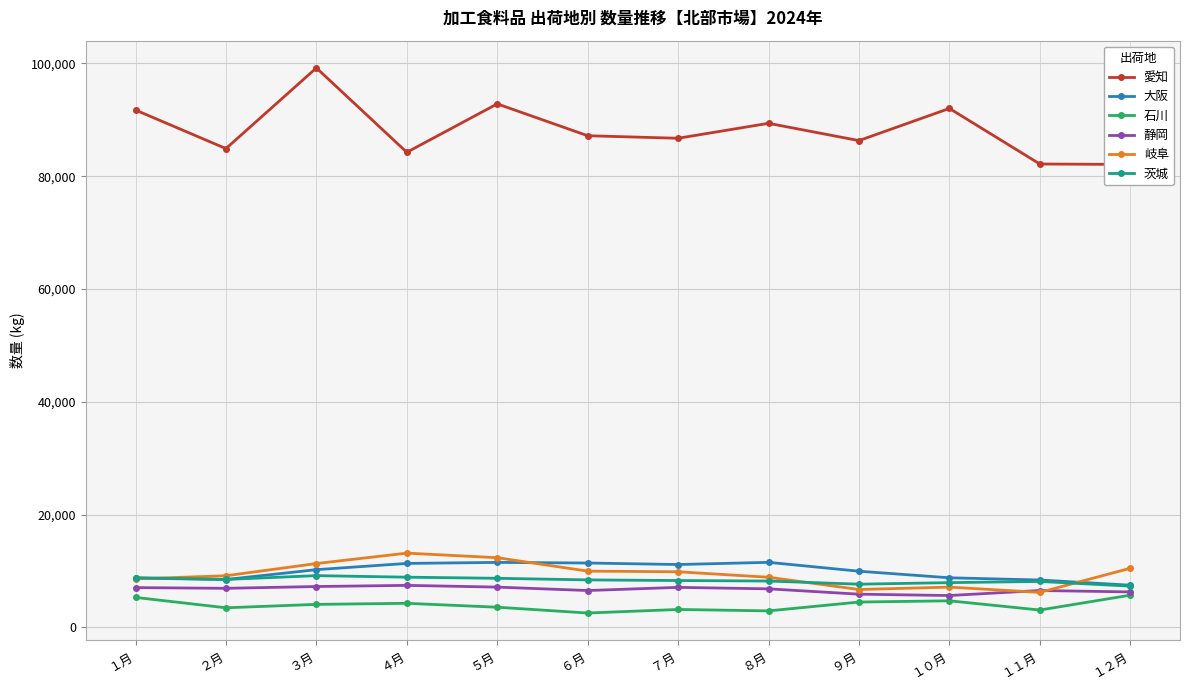

At which label is 大阪 closest to 9491?

９月